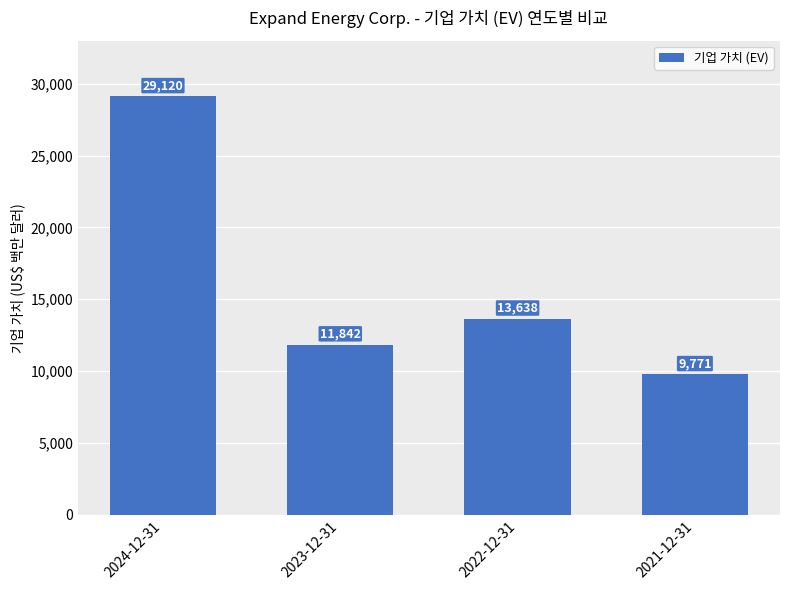

Does the chart contain stacked bars?

No